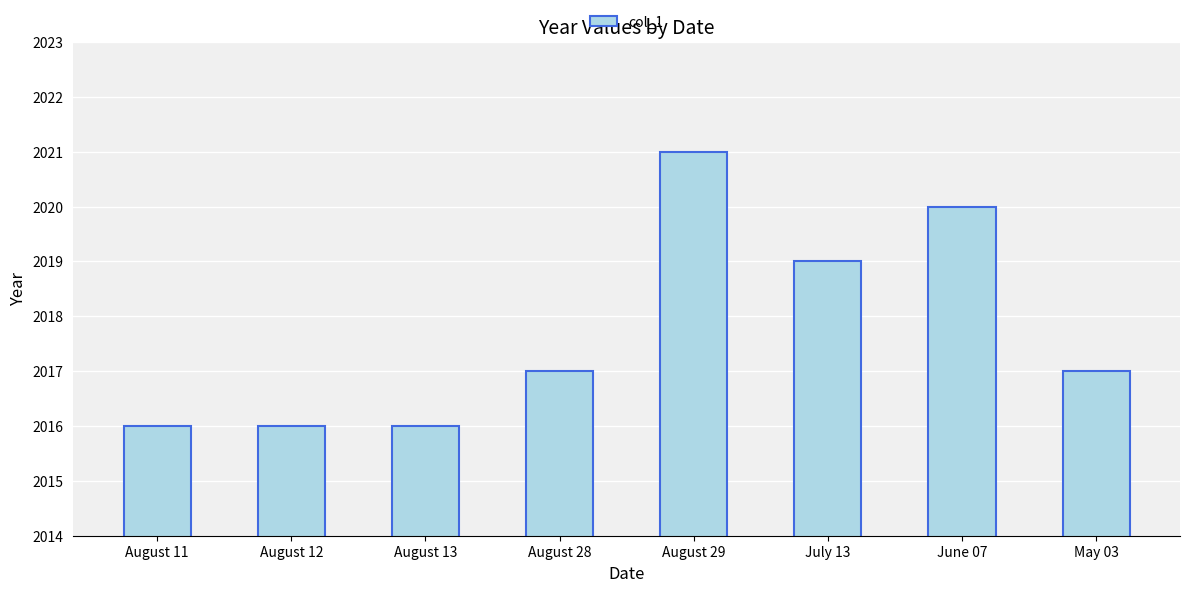

What is the change in value from August 13 to August 29?

+5